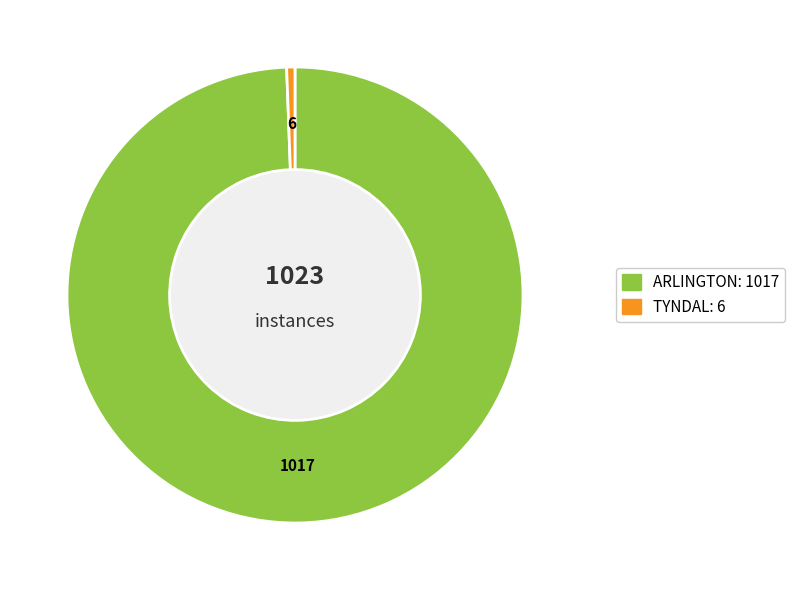

Is it true that ARLINGTON is 99% of the pie?

True